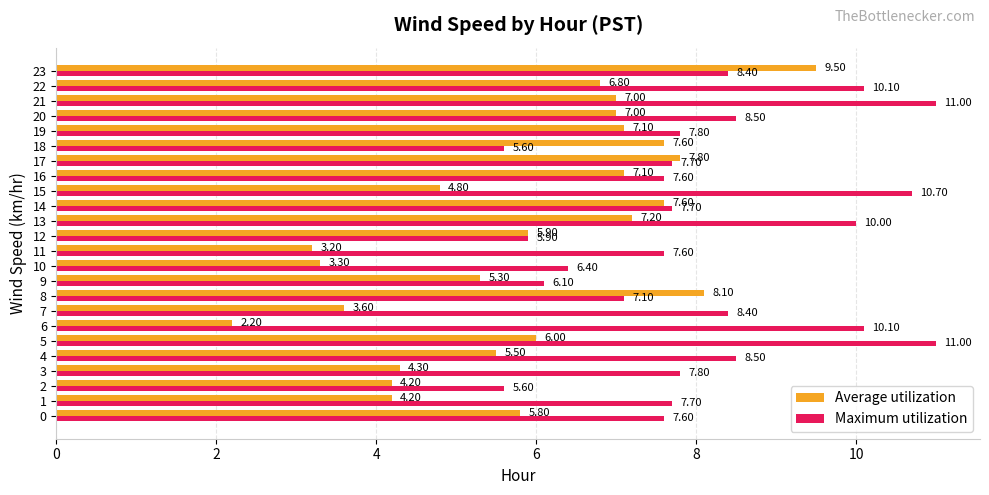

At how many categories does at least one series exceed 5?

24